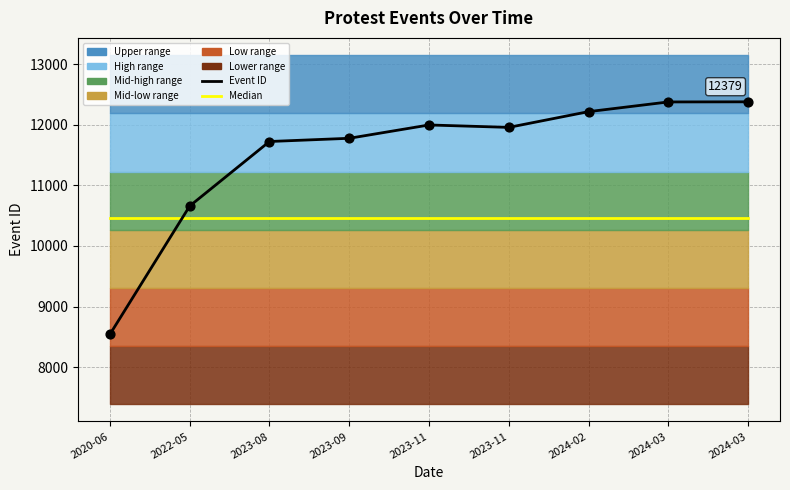

Which series reaches the minimum Y coordinate?

Event ID